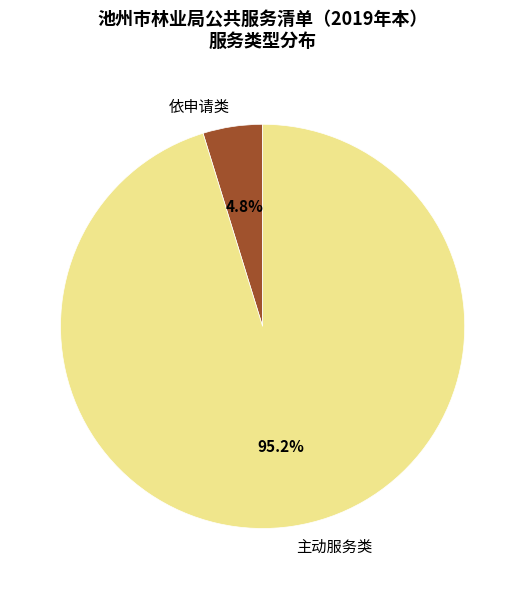

How many segments does this pie chart have?

2